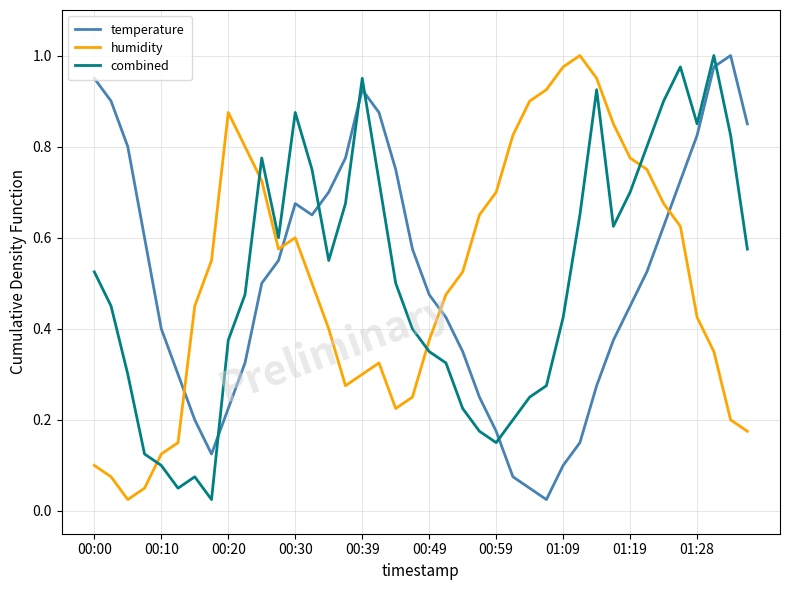

Which series ends up on top after the final intersection of humidity and temperature?

temperature